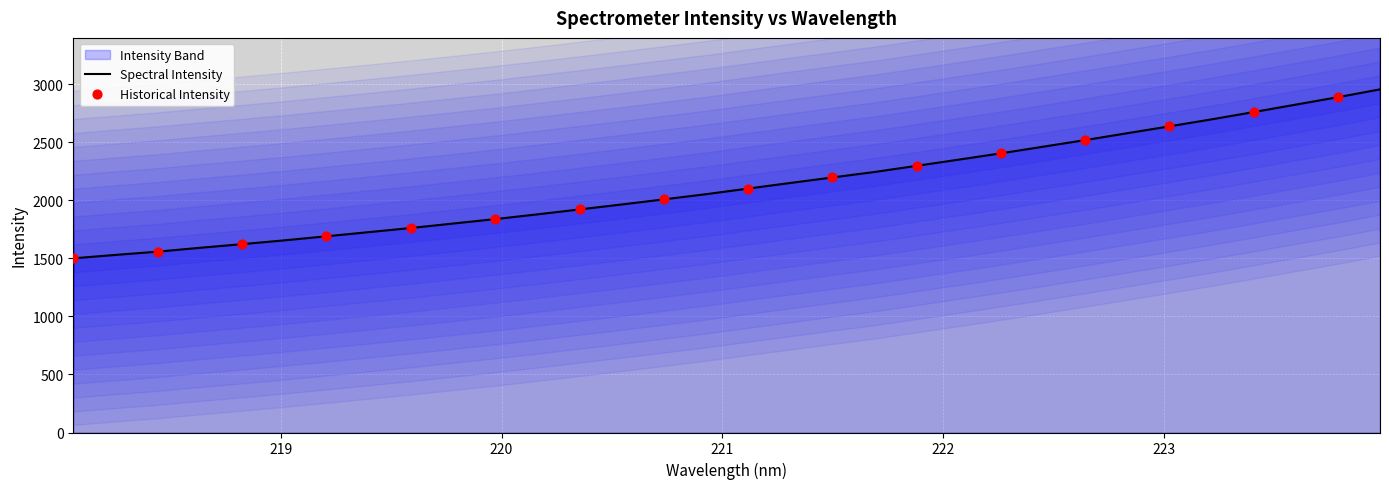

Which has a higher value, 218.8244 or 219.589?

219.589